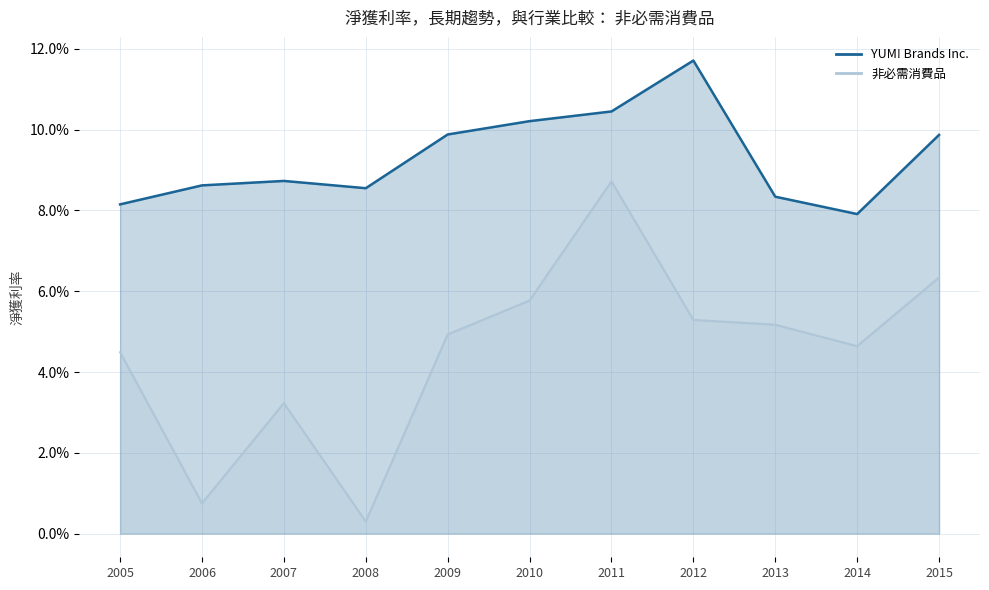

Reading right to left, list all the values displayed in this chart.

YUM! Brands Inc.: 2005-12-31=0.1	2006-12-30=0.1	2007-12-29=0.1	2008-12-27=0.1	2009-12-26=0.1	2010-12-25=0.1	2011-12-31=0.1	2012-12-29=0.1	2013-12-28=0.1	2014-12-27=0.1	2015-12-26=0.1
非必需消費品: 2005-12-31=0.0	2006-12-30=0.0	2007-12-29=0.0	2008-12-27=0.0	2009-12-26=0.0	2010-12-25=0.1	2011-12-31=0.1	2012-12-29=0.1	2013-12-28=0.1	2014-12-27=0.0	2015-12-26=0.1